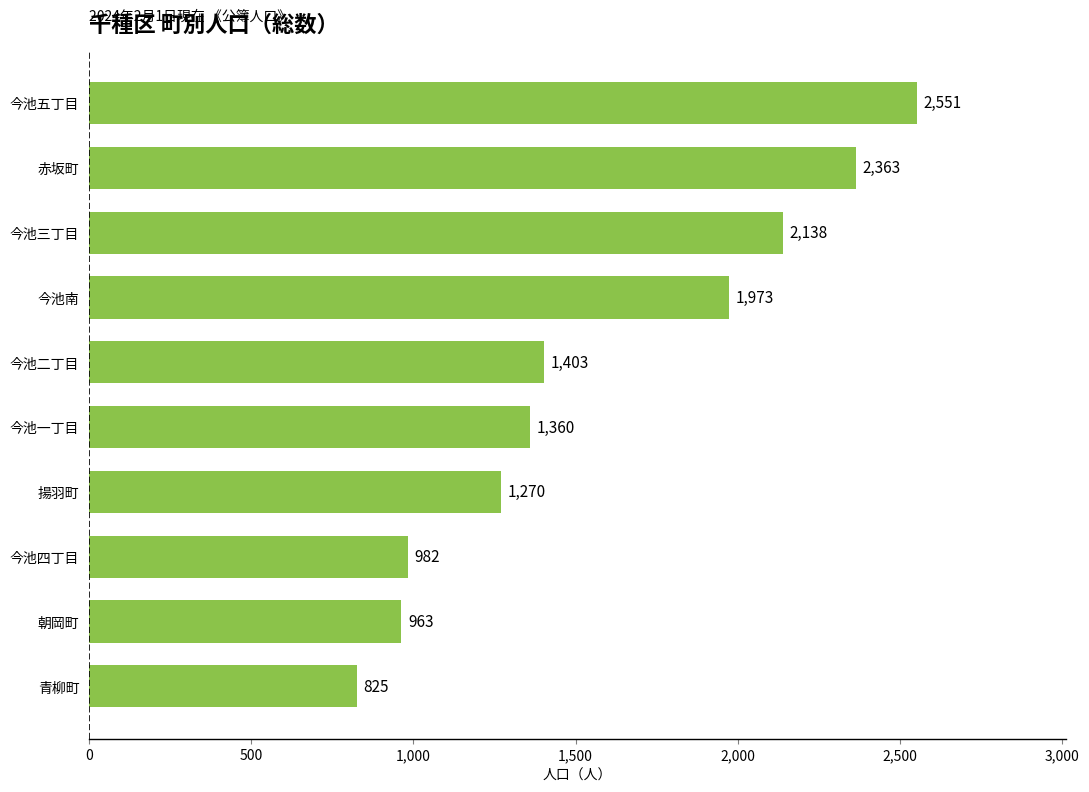

List the labels in order of value, smallest first.

青柳町, 朝岡町, 今池四丁目, 揚羽町, 今池一丁目, 今池二丁目, 今池南, 今池三丁目, 赤坂町, 今池五丁目